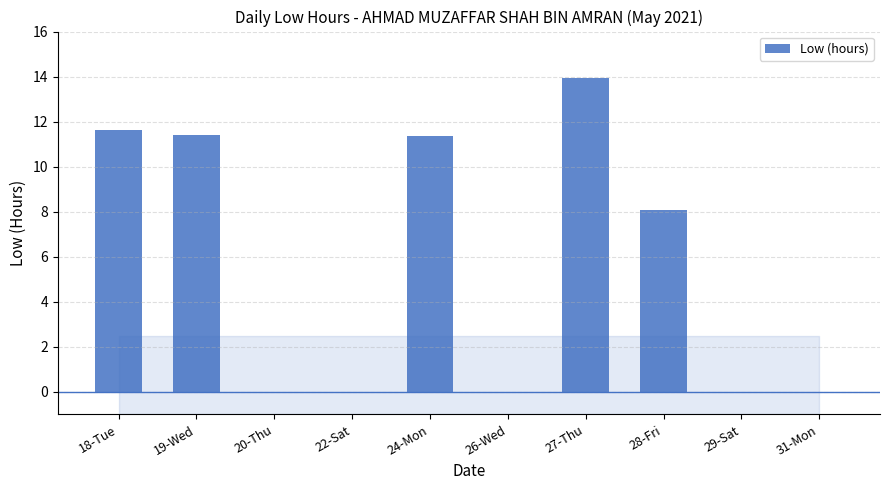

At which label is the value closest to 6?

28-Fri